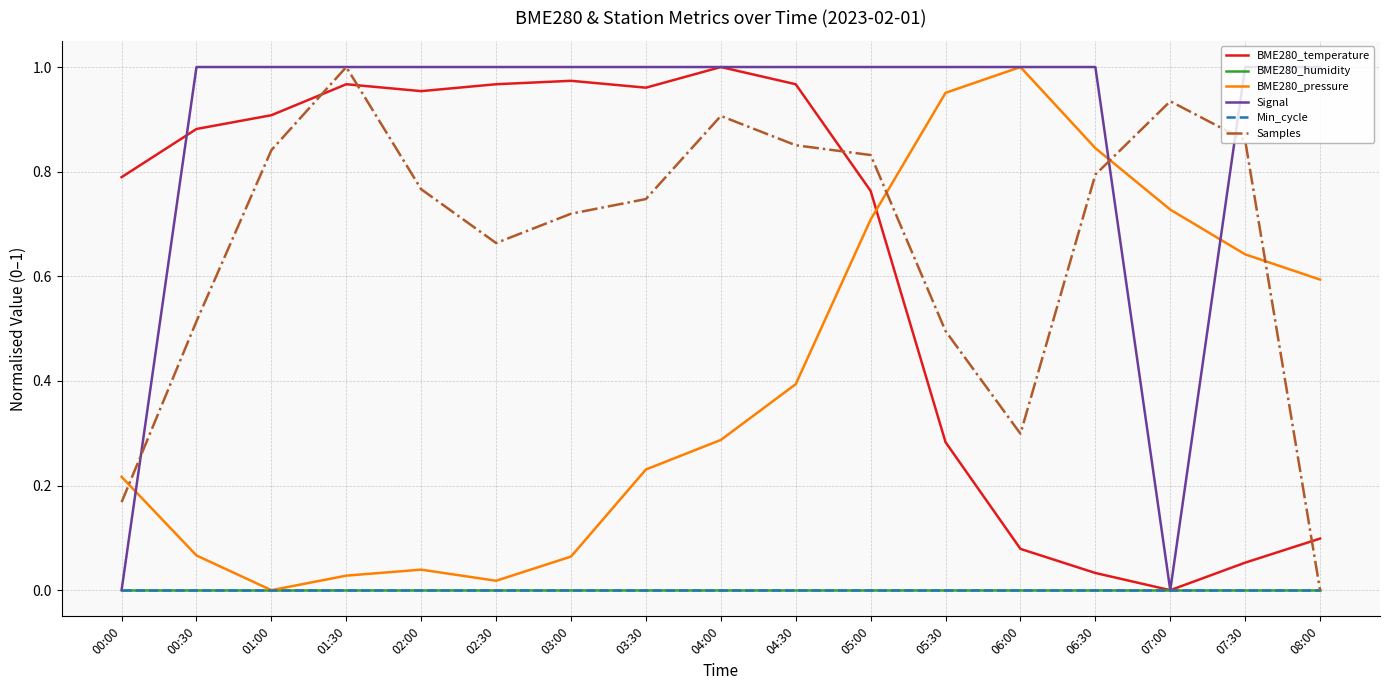

What is the value of the Signal point at the 8th from the left?

1.0